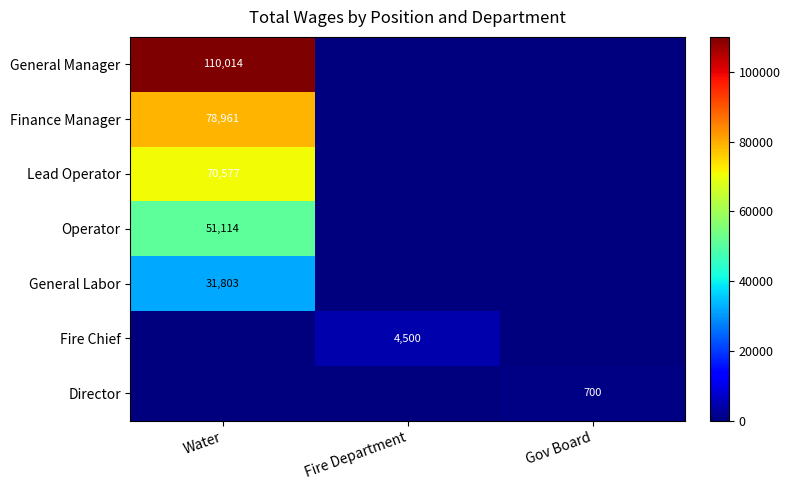

Is it true that Lead Operator equals 70577 at Water?

True